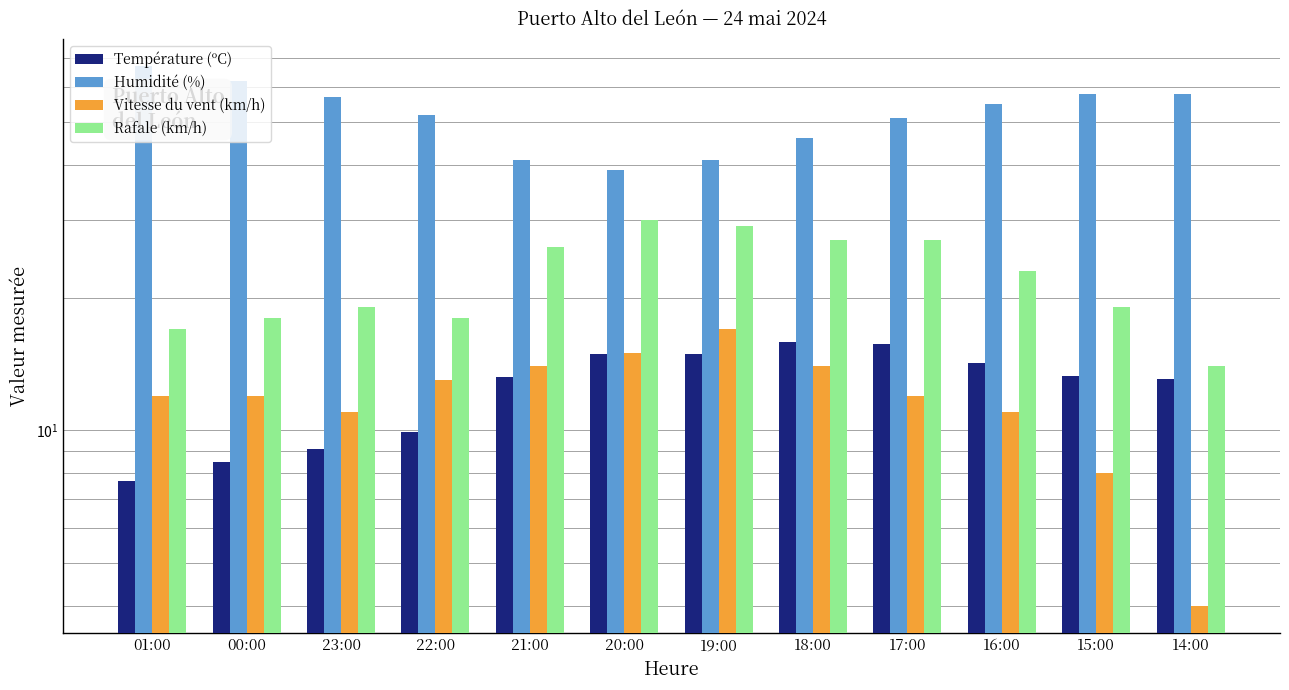

Reading right to left, transcribe all the data shown in this chart.

Température (ºC): 13.1	13.3	14.2	15.7	15.9	14.9	14.9	13.2	9.9	9.1	8.5	7.7
Humidité (%): 58.0	58.0	55.0	51.0	46.0	41.0	39.0	41.0	52.0	57.0	62.0	67.0
Vitesse du vent (km/h): 4.0	8.0	11.0	12.0	14.0	17.0	15.0	14.0	13.0	11.0	12.0	12.0
Rafale (km/h): 14.0	19.0	23.0	27.0	27.0	29.0	30.0	26.0	18.0	19.0	18.0	17.0